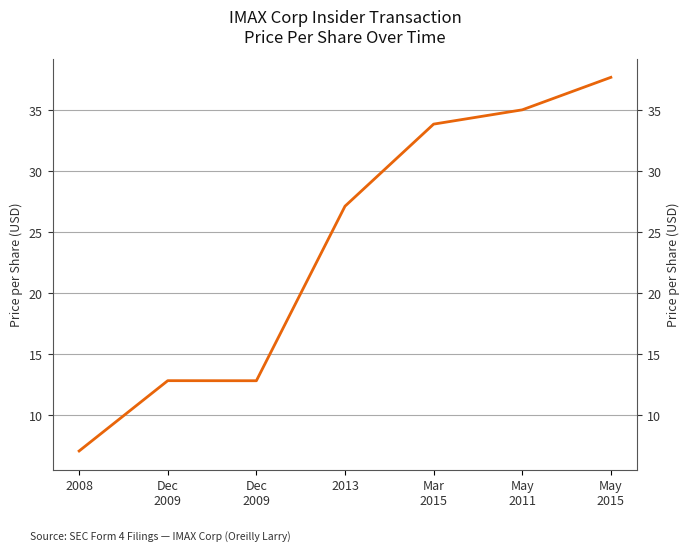

Reading left to right, what are all the values shown in this chart?

7.1	12.8	12.8	27.1	33.9	35.0	37.7